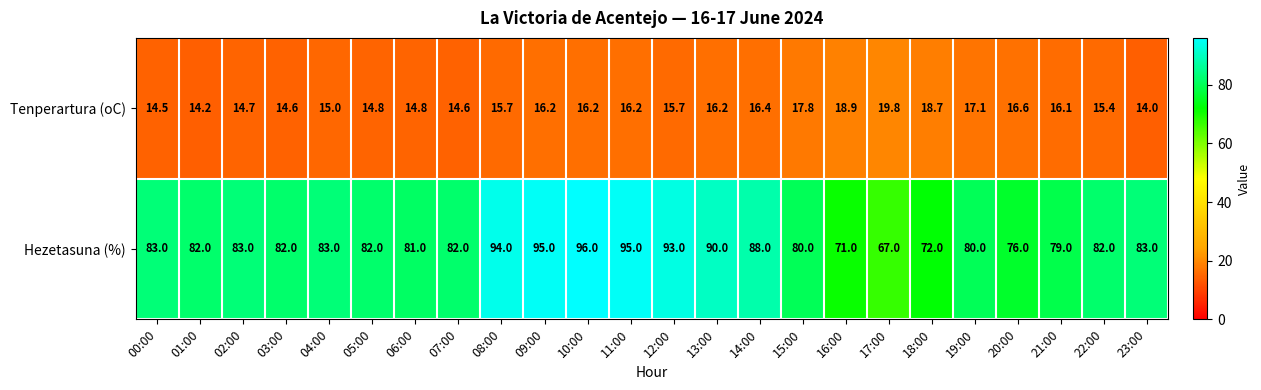

The Tenperartura (oC) series shows 9.1 at 13:00. True or false?

False